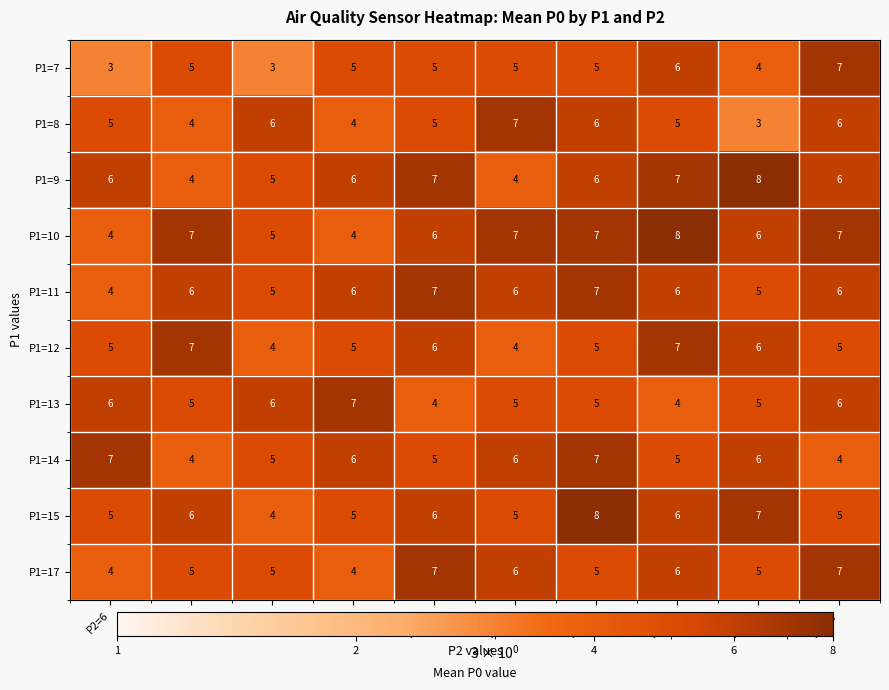

What is the average value of the P1=7 series?

5